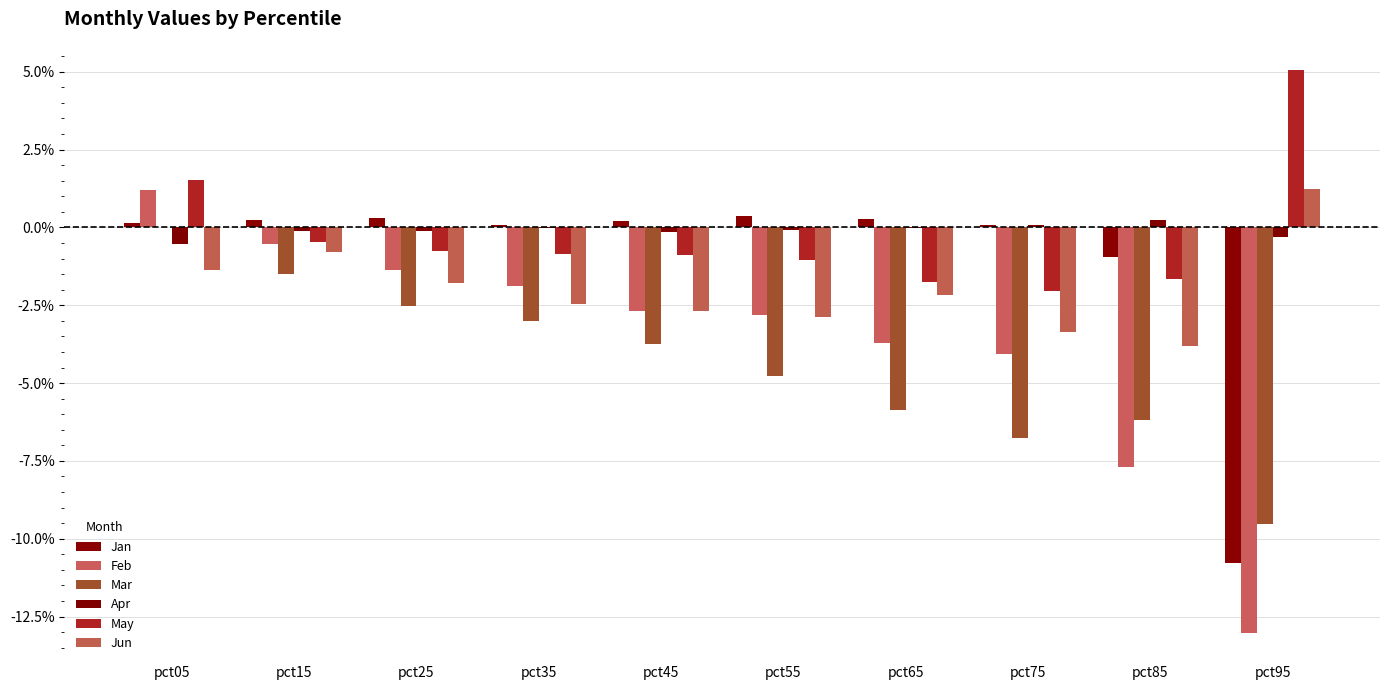

Does the chart contain stacked bars?

No